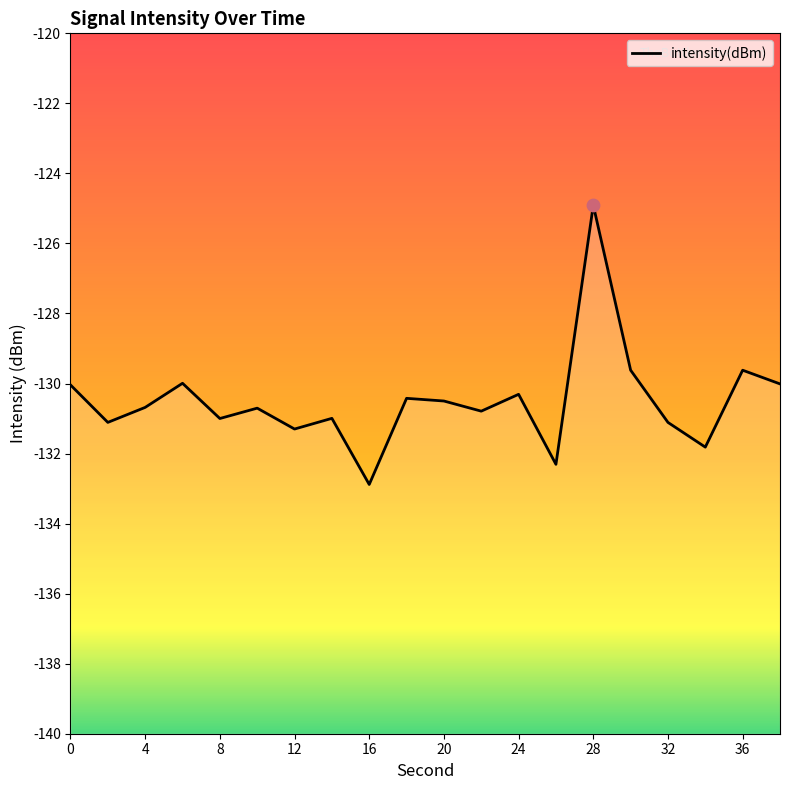

Which has a higher value, 2 or 28?

28